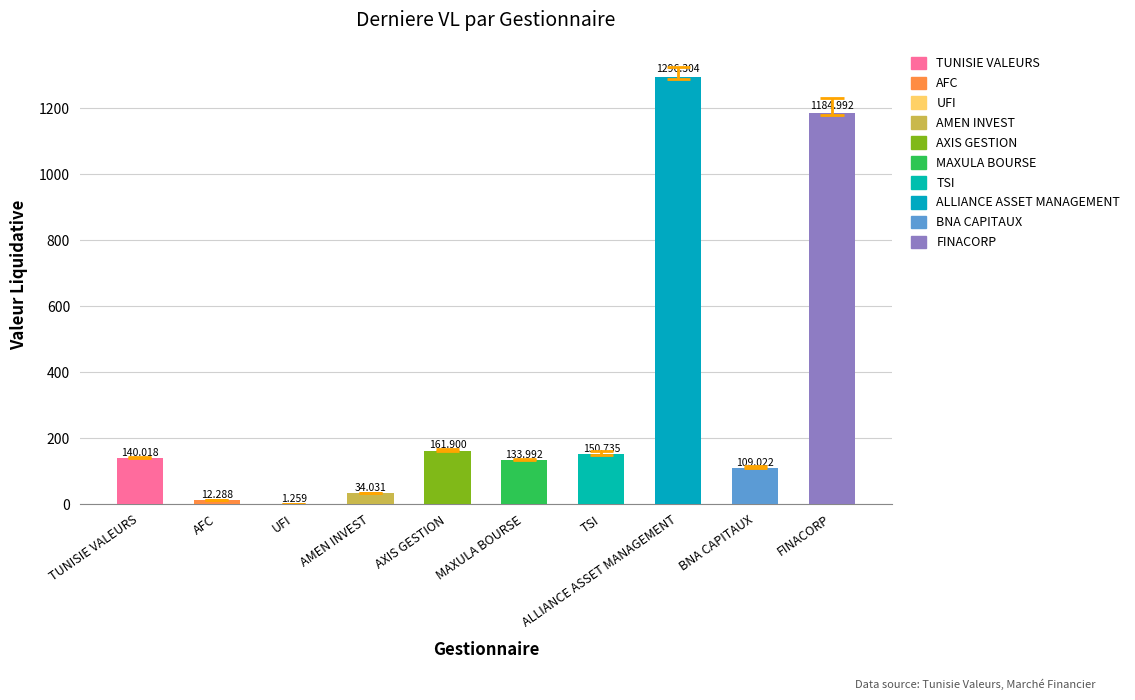

Reading left to right, what are all the values shown in this chart?

VL anterieure: 140.0	12.3	1.3	34.0	161.7	134.1	149.8	1296.0	109.6	1187.4
Derniere VL: 140.0	12.3	1.3	34.0	161.9	134.0	150.7	1296.3	109.0	1185.0